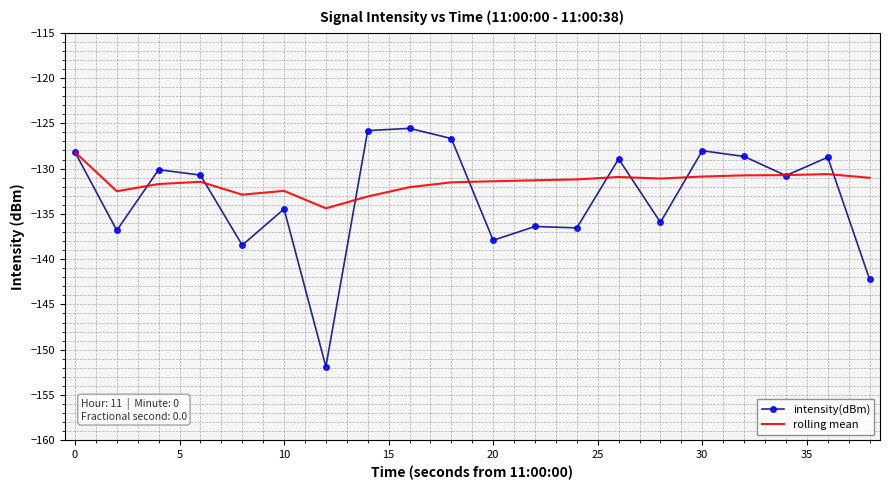

Which series has the largest range (max minus min)?

intensity(dBm)